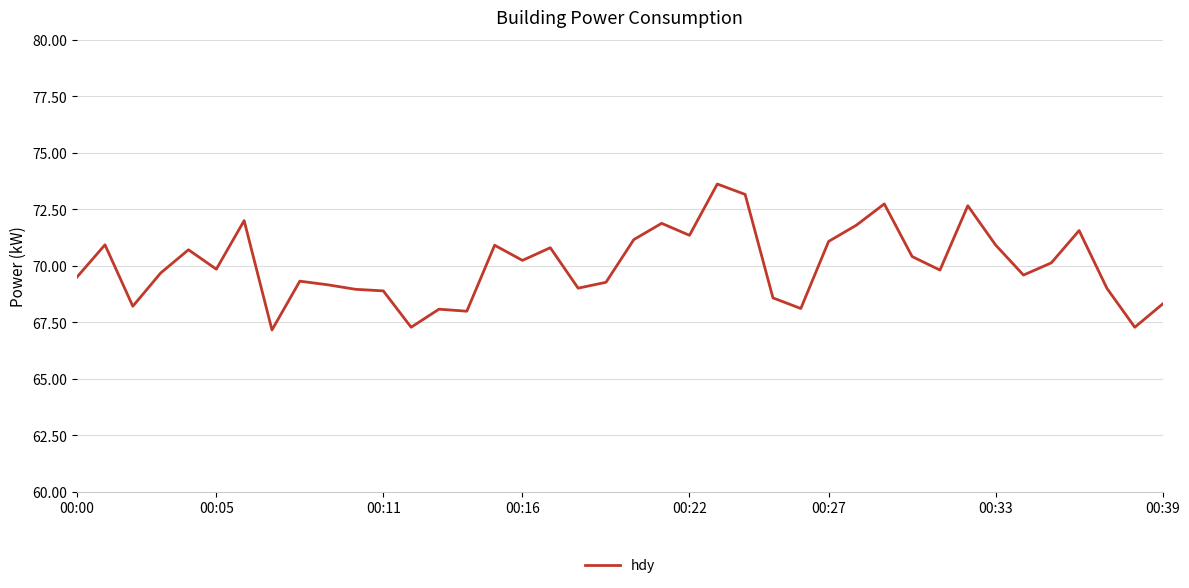

What is the difference between the maximum and minimum values?

6.5